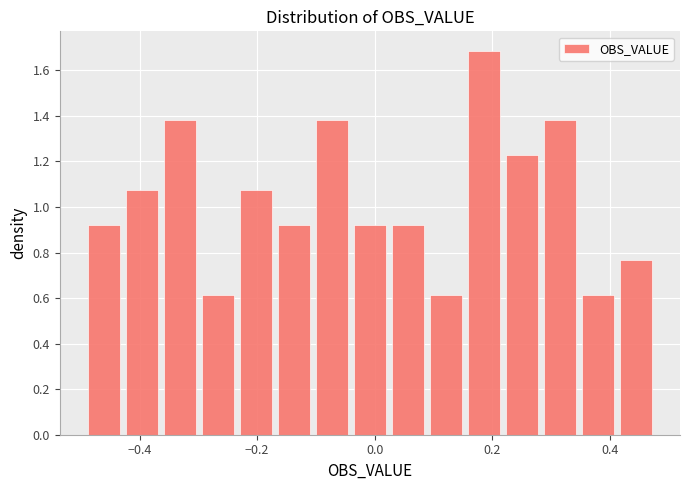

Read against the x-axis, roughly where is the centre of the tallest bar?

0.18